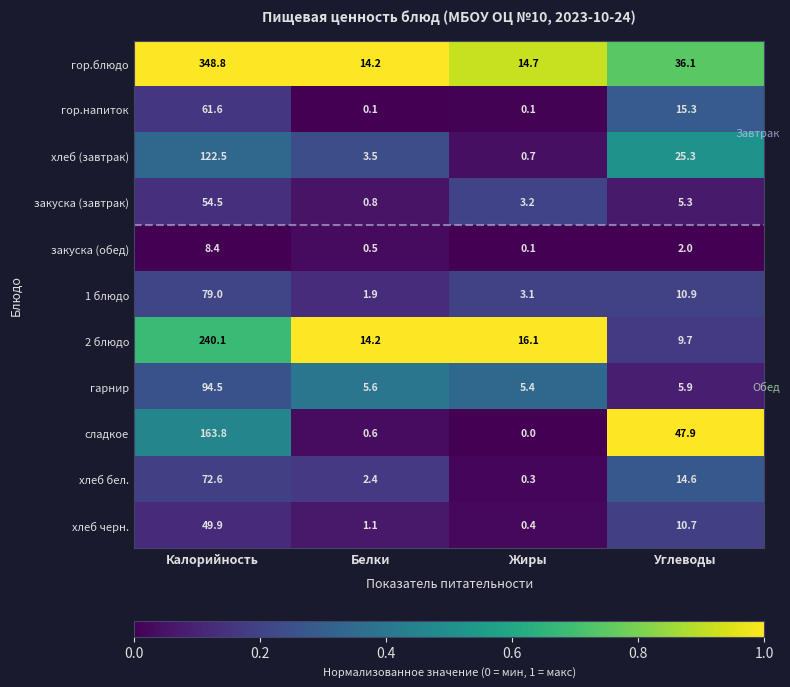

At which category is the sum across all series the highest?

Калорийность